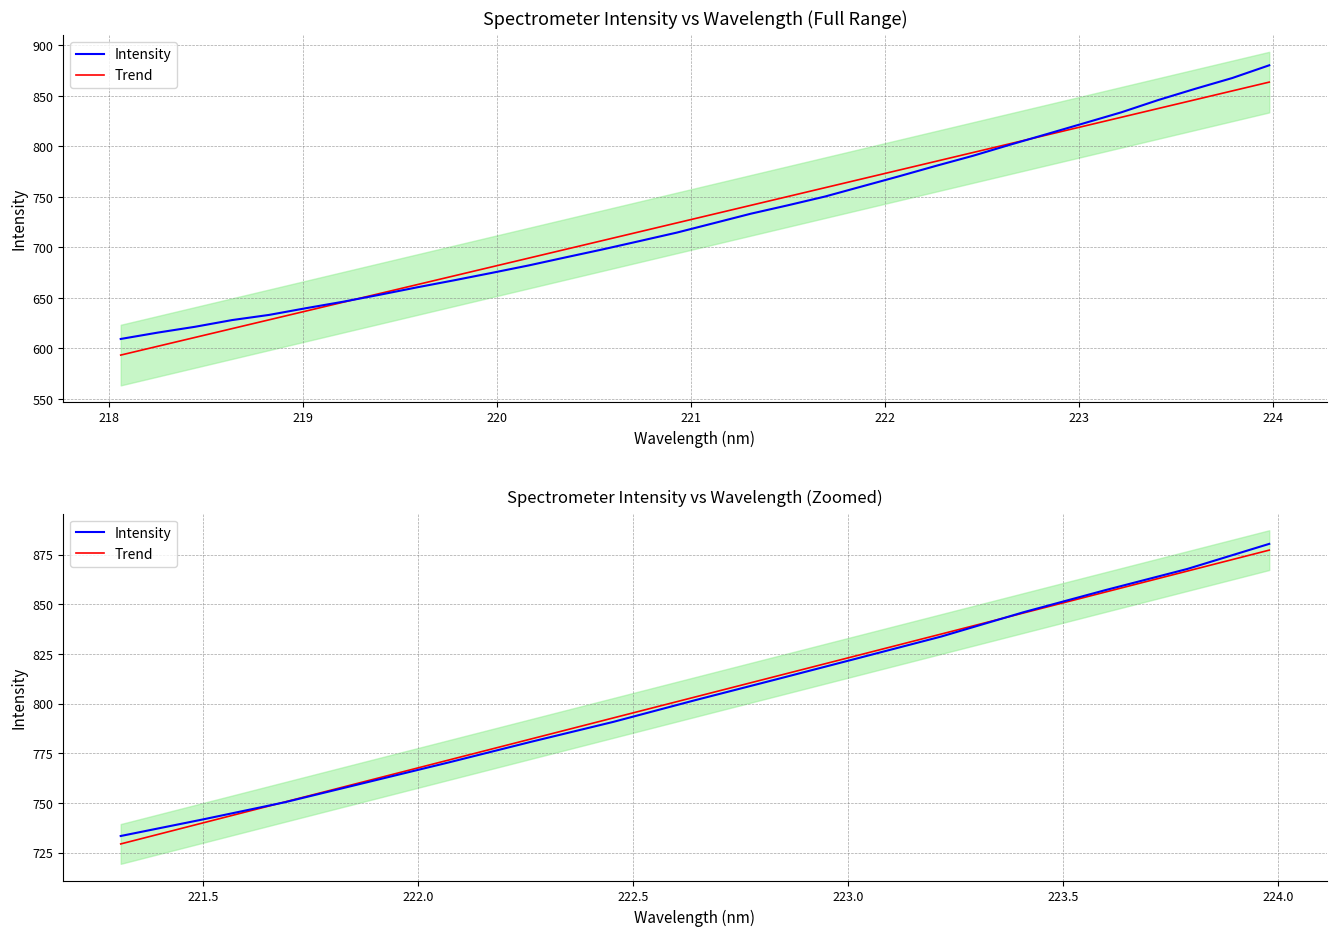

Is the value of Trend at 223 greater than the value of Intensity at 11?

No